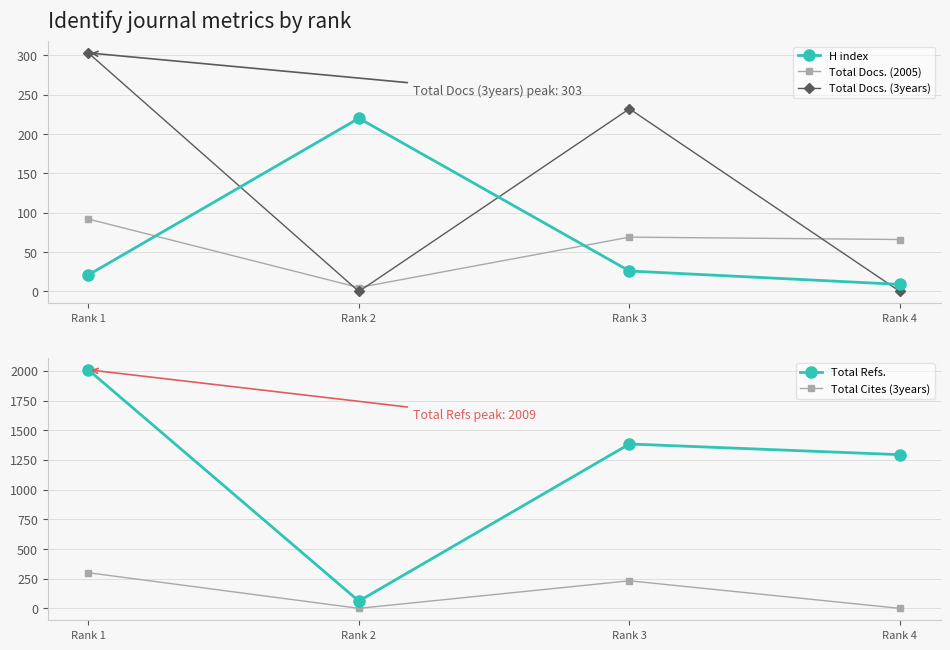

What is the sum of all Total Docs. (3years) values?

535